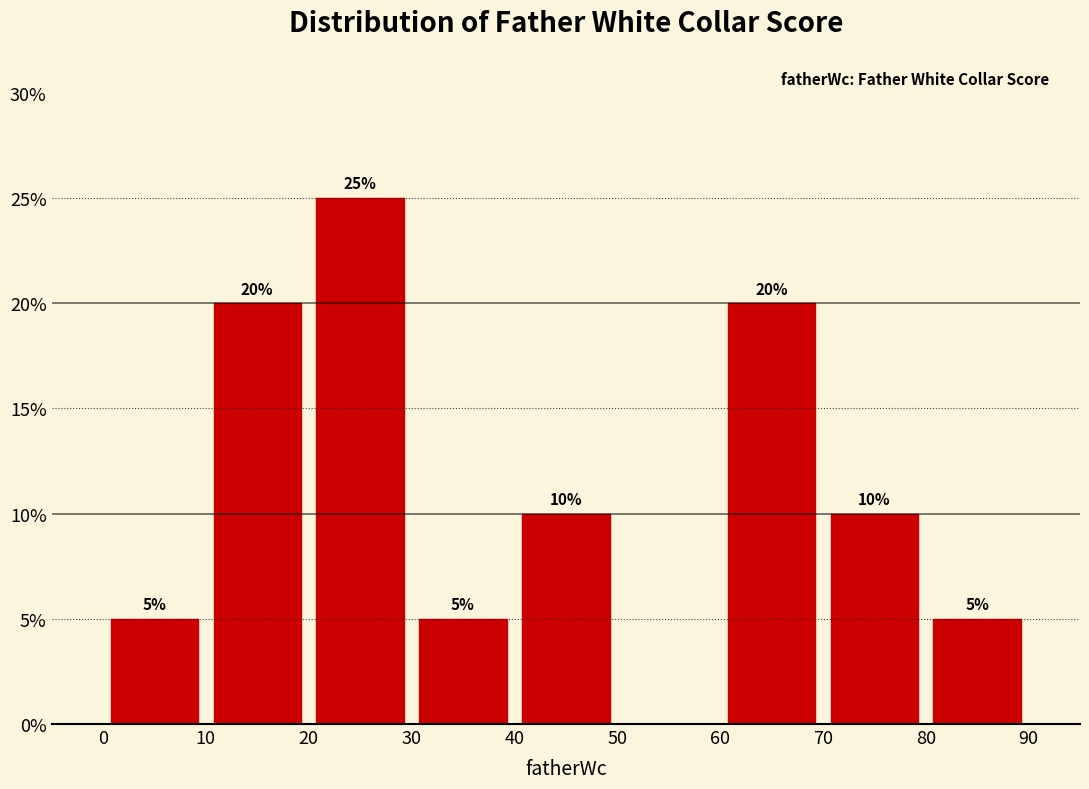

Over which range of the x-axis is the bar tallest?

20 to 30